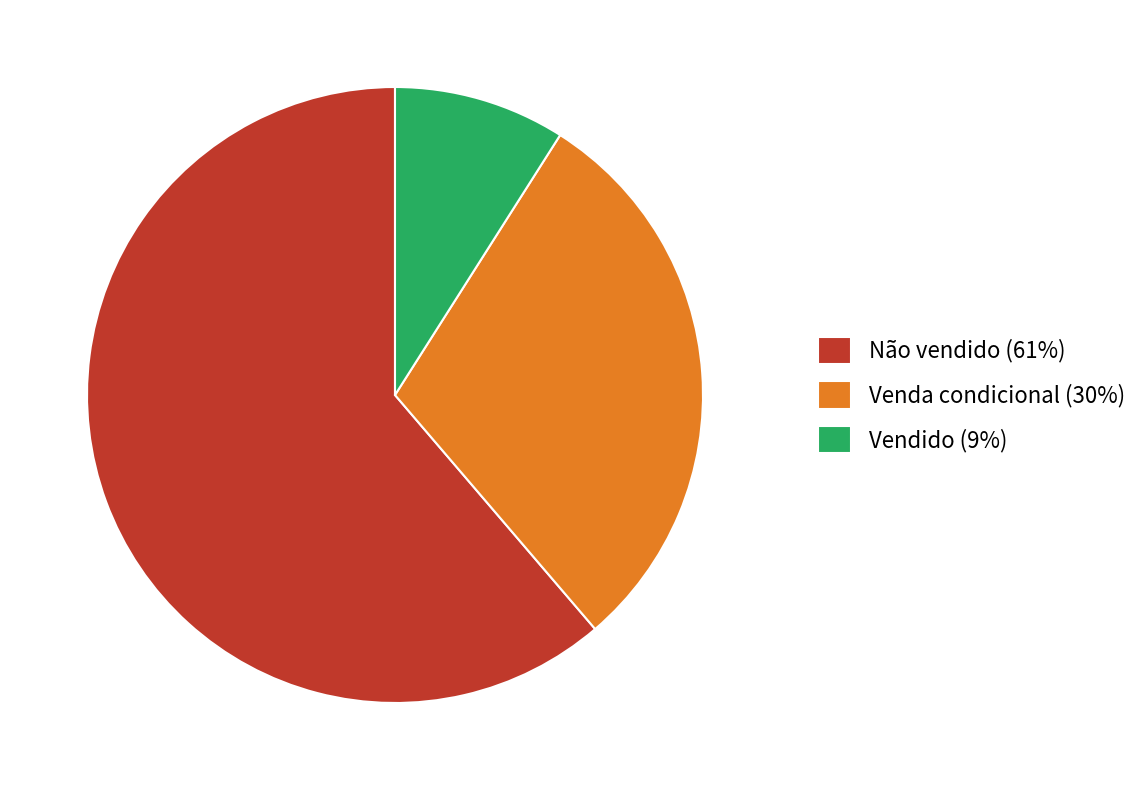

Do Venda condicional (30%) and Não vendido (61%) together represent more than half of the pie?

Yes